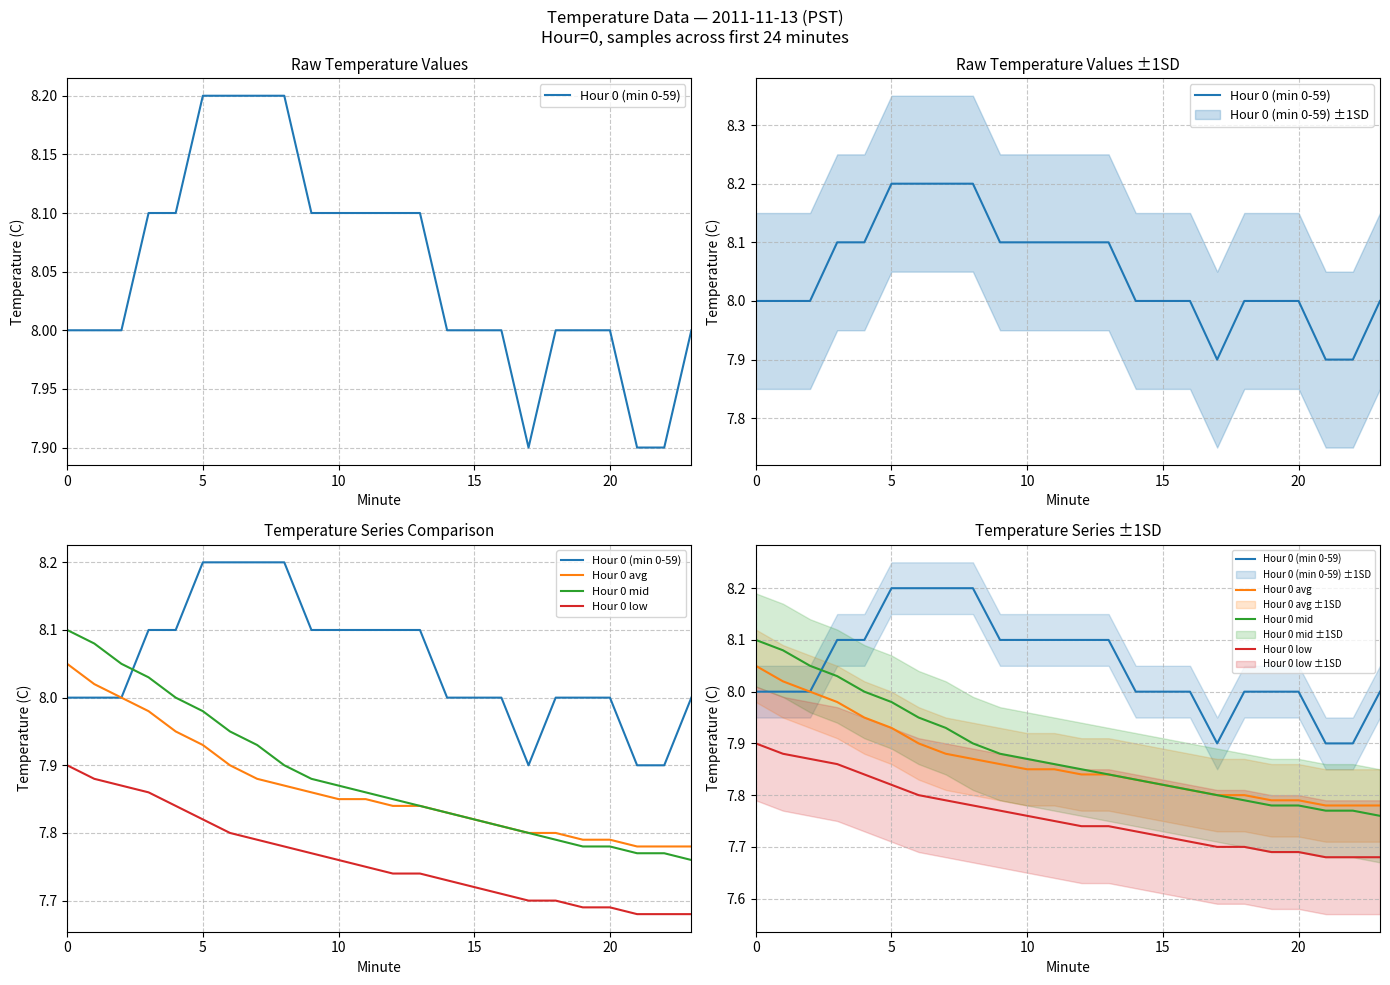

Reading left to right, extract all data points from this chart.

Hour 0 (min 0-59): 8.0	8.0	8.0	8.1	8.1	8.2	8.2	8.2	8.2	8.1	8.1	8.1	8.1	8.1	8.0	8.0	8.0	7.9	8.0	8.0	8.0	7.9	7.9	8.0
Hour 0 avg: 8.1	8.0	8.0	8.0	8.0	7.9	7.9	7.9	7.9	7.9	7.8	7.8	7.8	7.8	7.8	7.8	7.8	7.8	7.8	7.8	7.8	7.8	7.8	7.8
Hour 0 mid: 8.1	8.1	8.1	8.0	8.0	8.0	8.0	7.9	7.9	7.9	7.9	7.9	7.8	7.8	7.8	7.8	7.8	7.8	7.8	7.8	7.8	7.8	7.8	7.8
Hour 0 low: 7.9	7.9	7.9	7.9	7.8	7.8	7.8	7.8	7.8	7.8	7.8	7.8	7.7	7.7	7.7	7.7	7.7	7.7	7.7	7.7	7.7	7.7	7.7	7.7